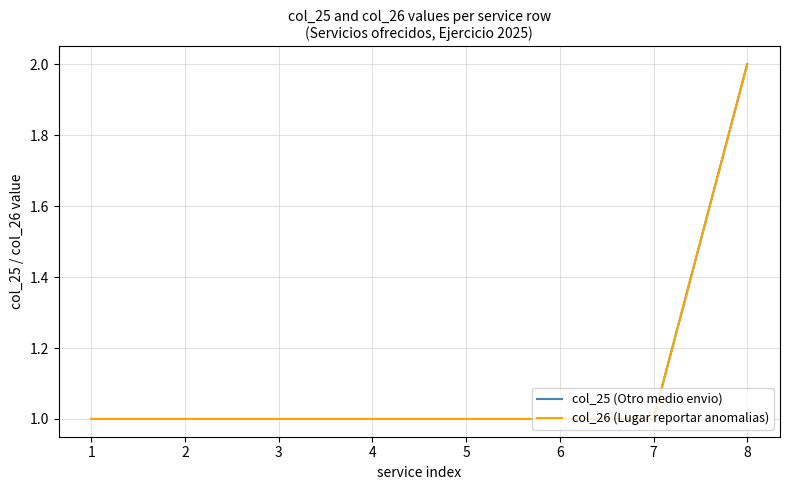

Is this an area chart (filled region under the line)?

No